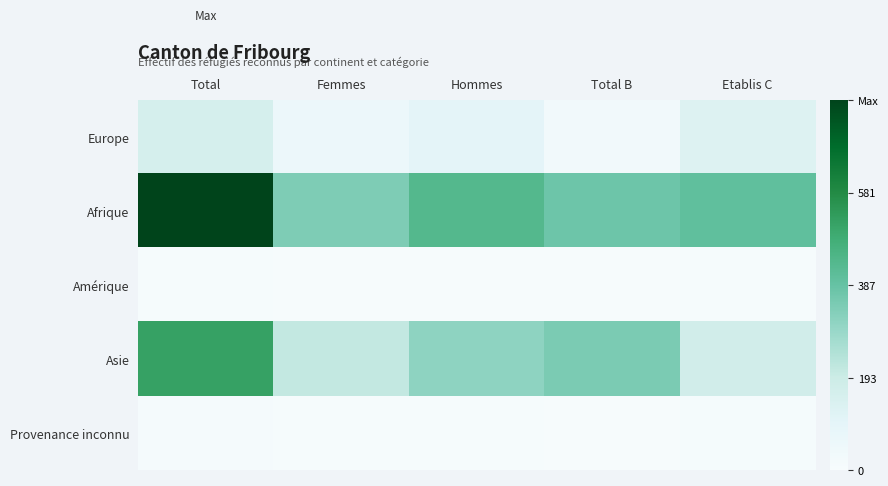

How many series are shown in this chart?

5